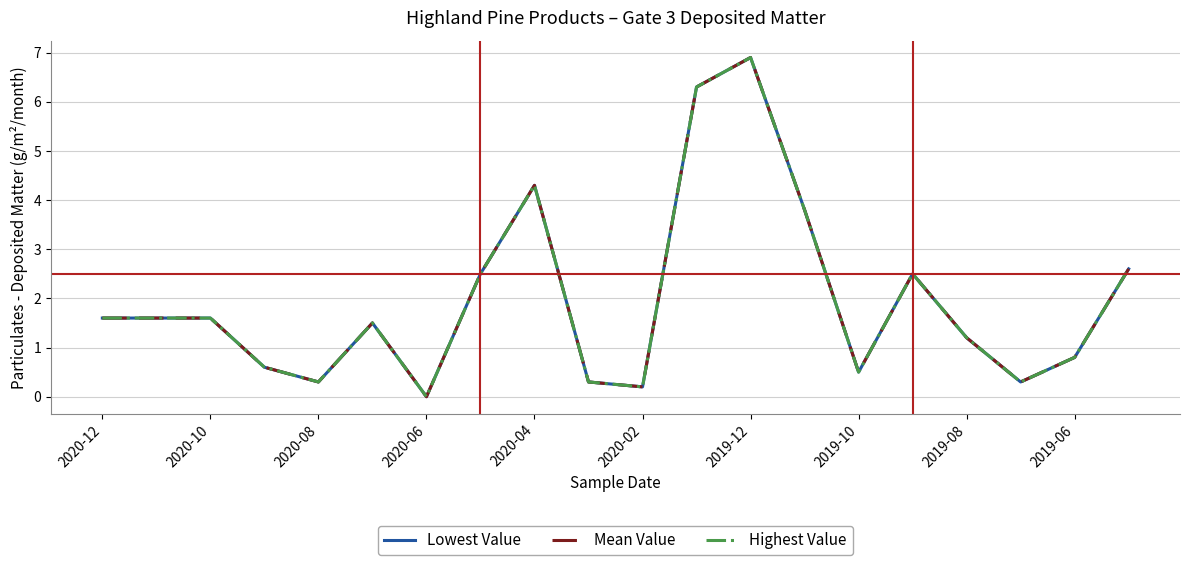

Is this an area chart (filled region under the line)?

No